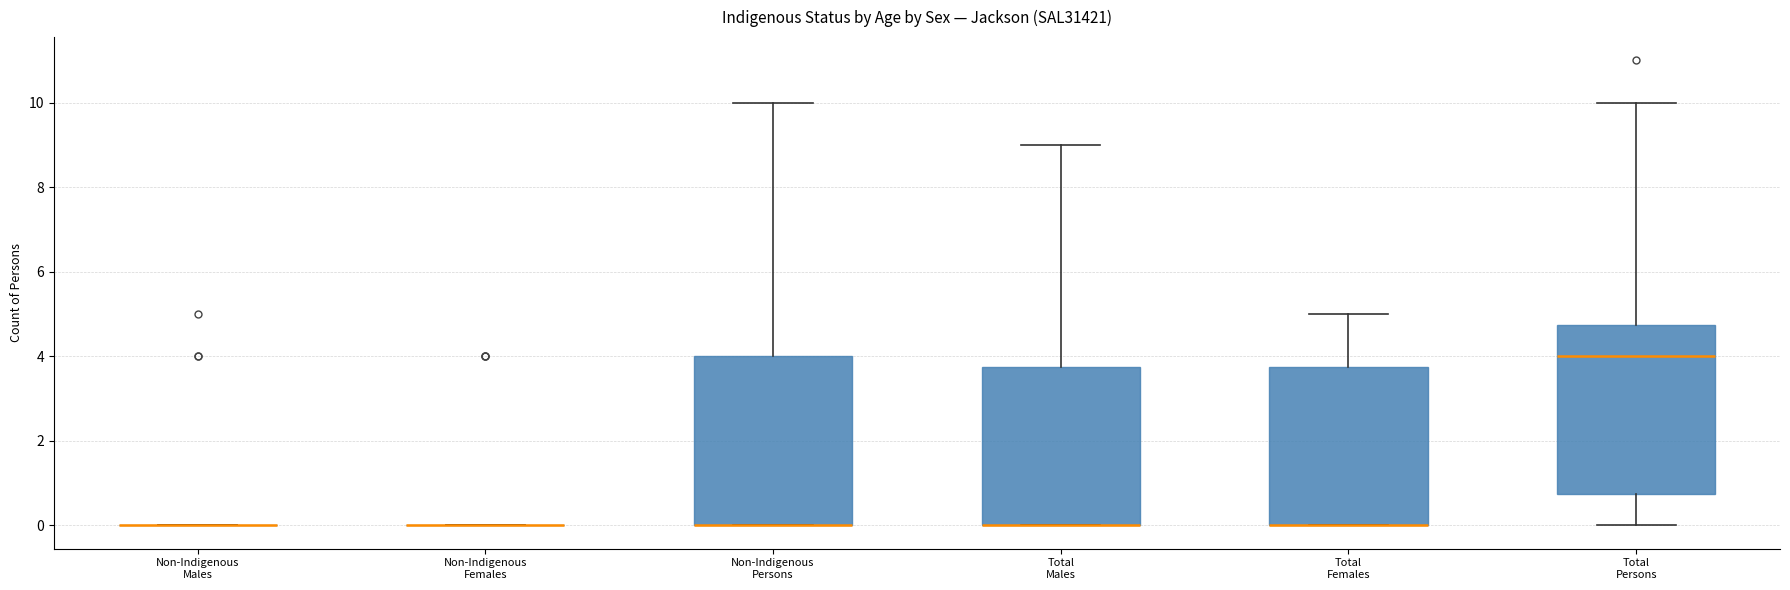

Where does the upper whisker of the box for Total Persons end on the y-axis? The values are not printed on the chart, so give them approximately, as read against the axis.

10.0